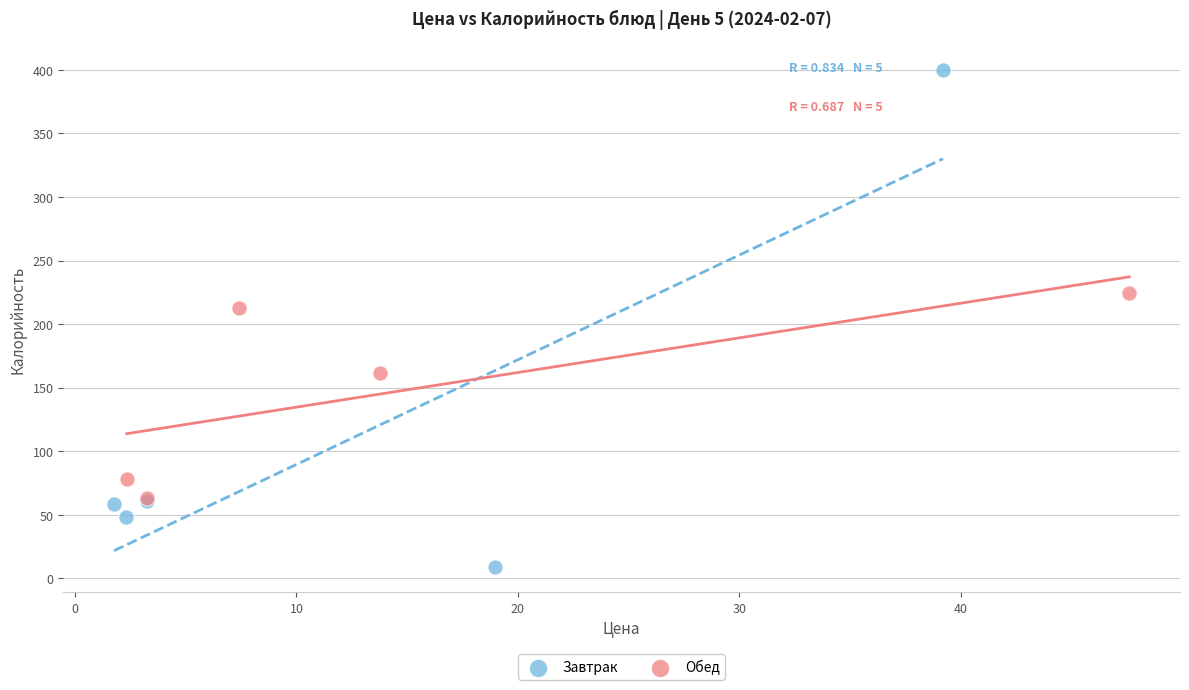

Which series has the largest Y range (max minus min)?

Завтрак